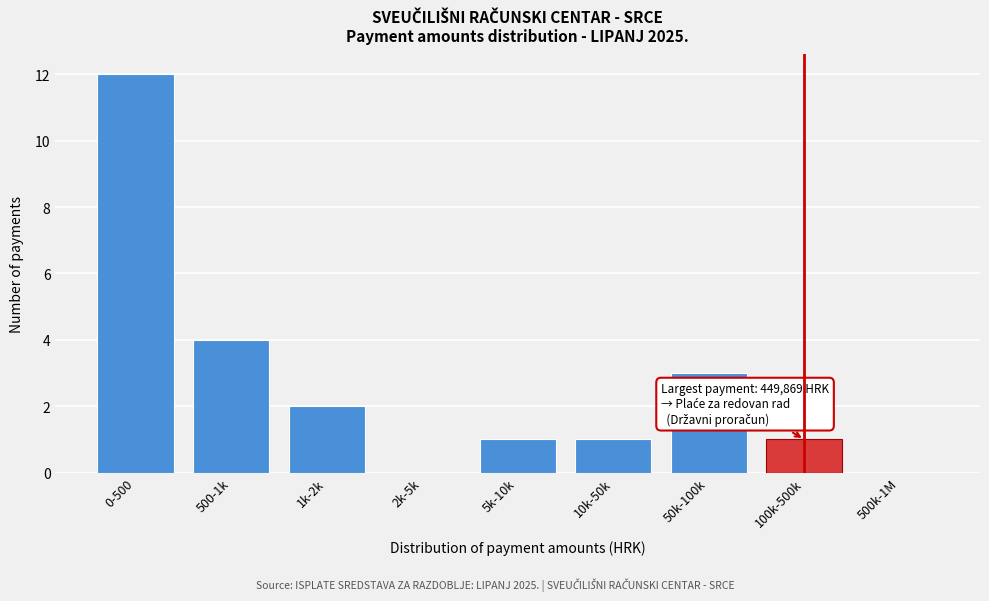

Reading left to right, what are all the values shown in this chart?

0-500=12	500-1k=4	1k-2k=2	2k-5k=0	5k-10k=1	10k-50k=1	50k-100k=3	100k-500k=1	500k-1M=0